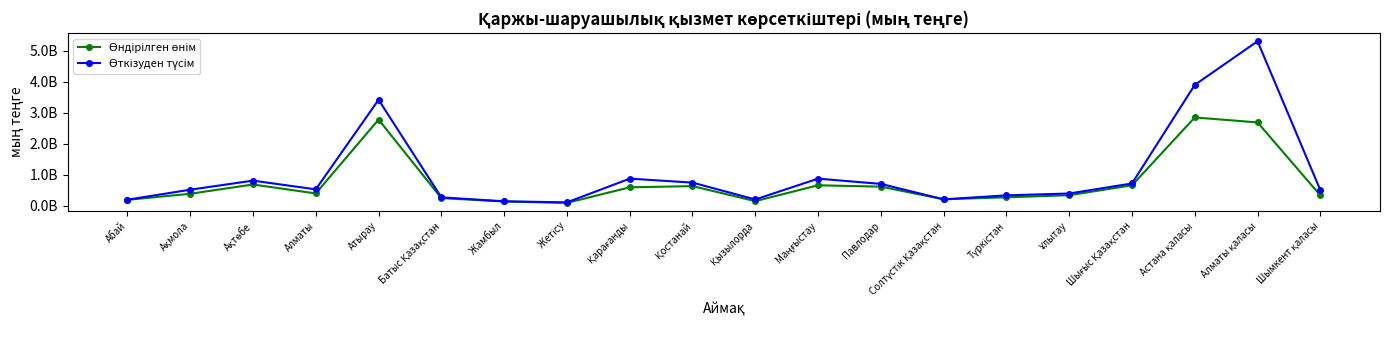

Does the chart display data point markers on the line(s)?

Yes